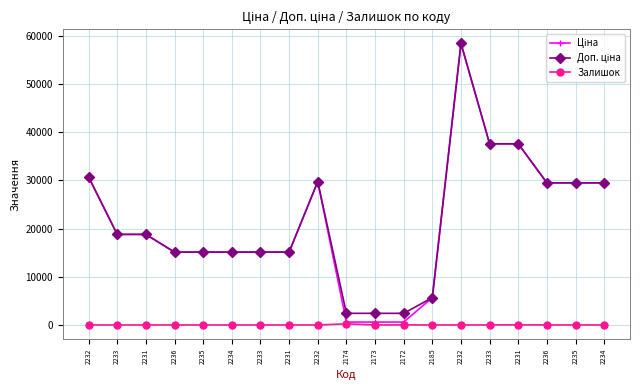

How many distinct data groups are displayed?

3